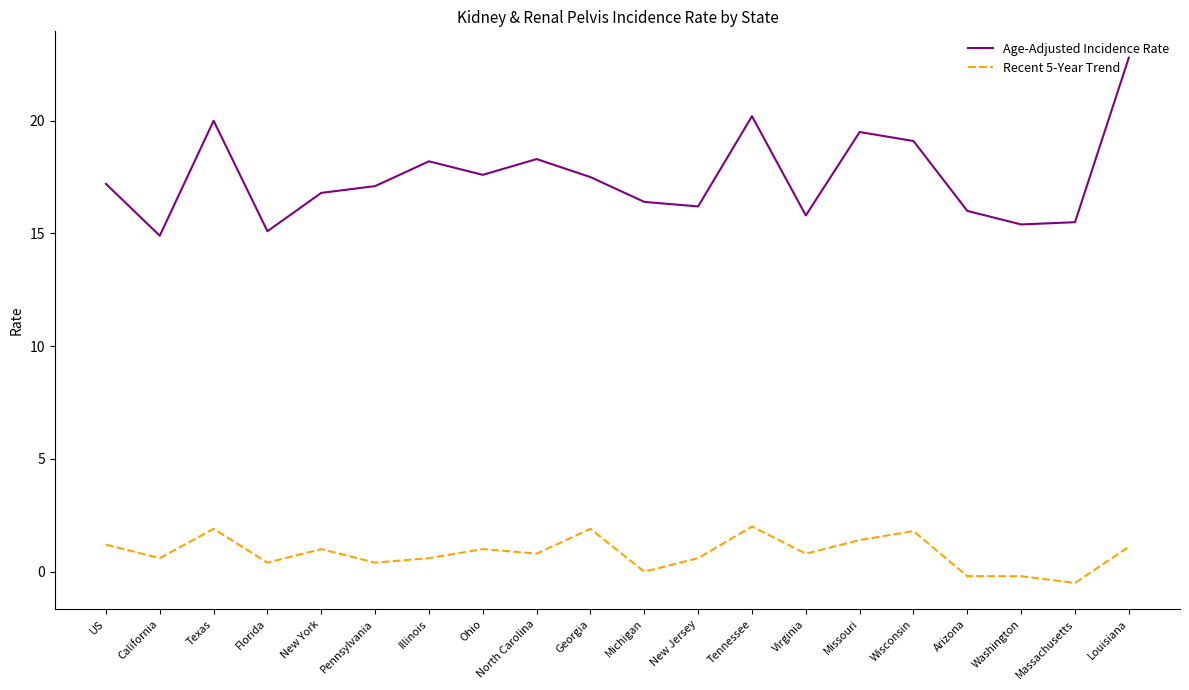

What position from the right is Louisiana?

1